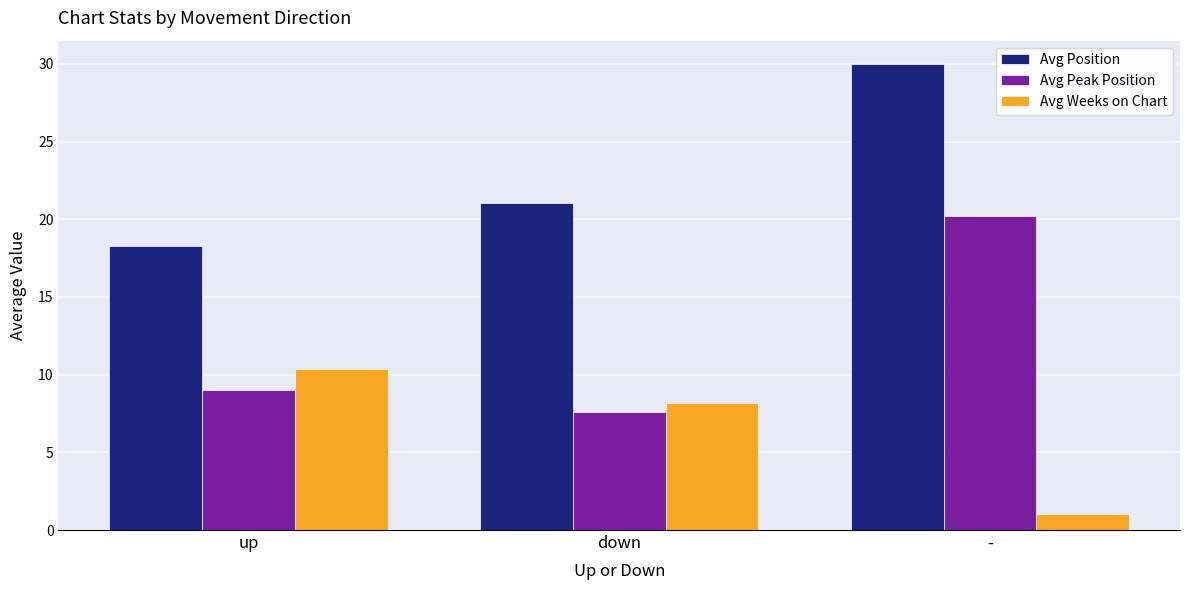

What position from the right is down?

2